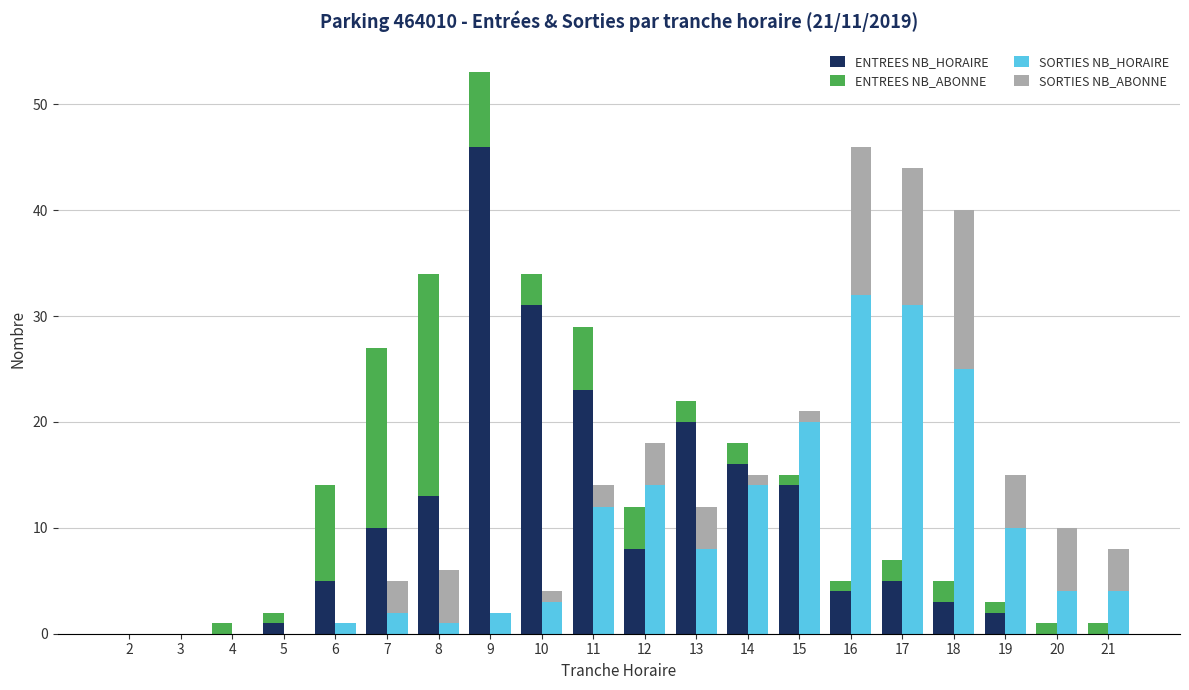

Does the chart contain any negative values?

No